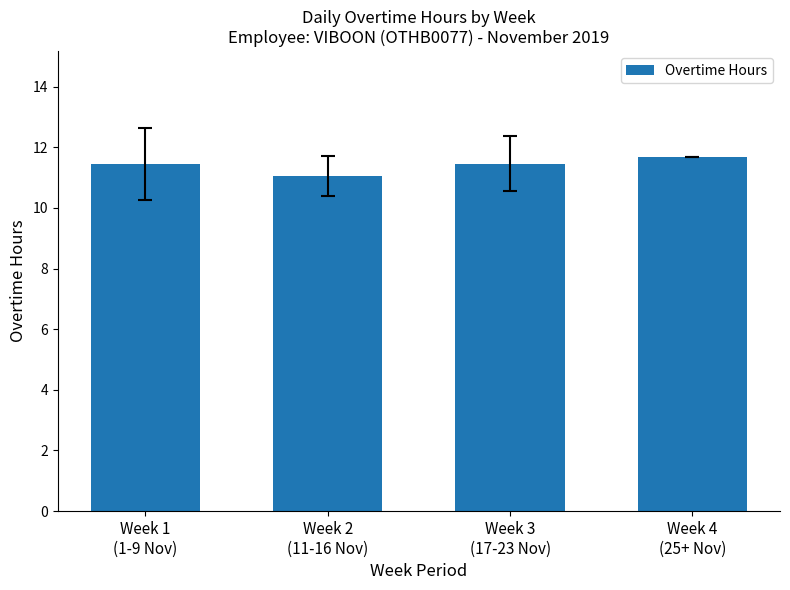

What is the value of the 2nd bar from the left?

11.1